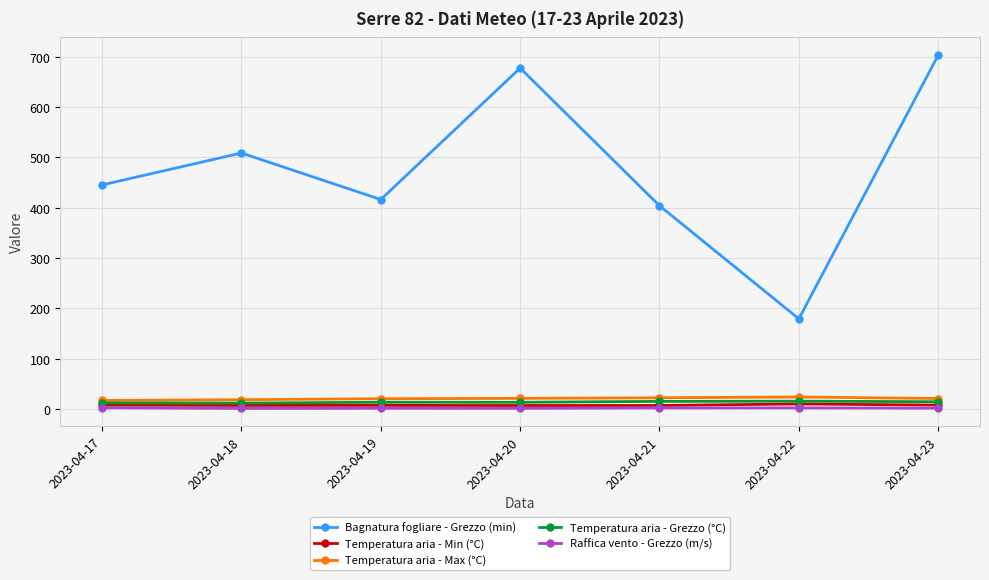

Which category has the highest value in the Bagnatura fogliare - Grezzo (min) series?

2023-04-23